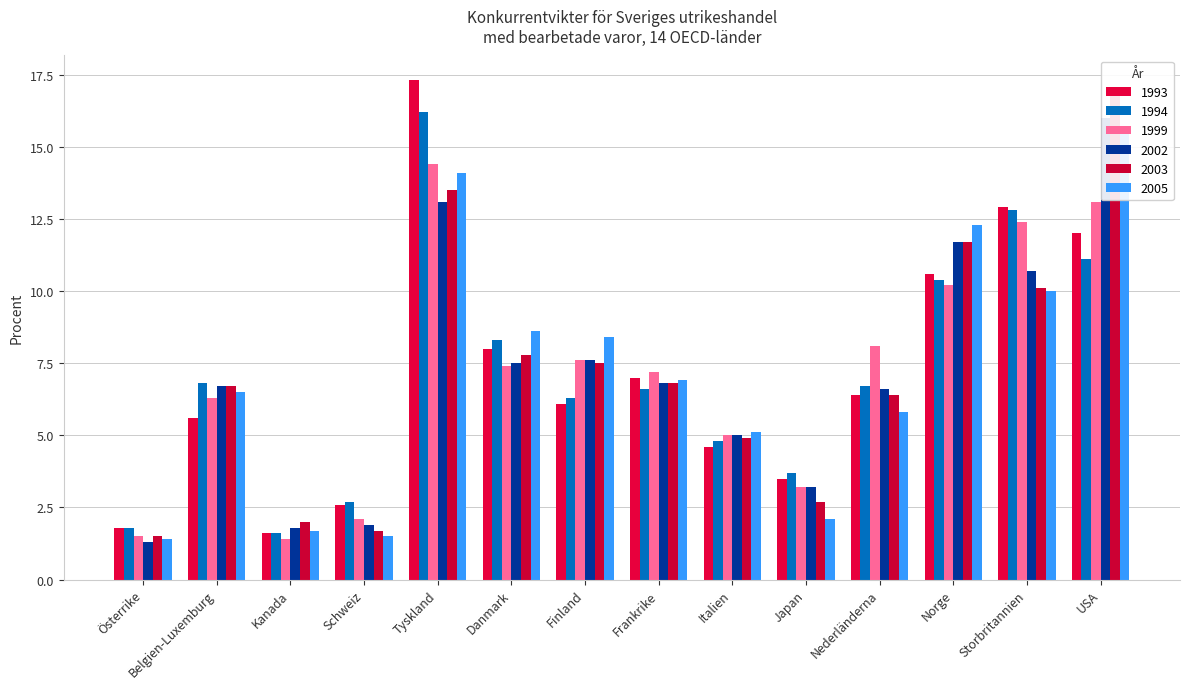

What is the sum of the 1993 values at Finland and Österrike?

7.9